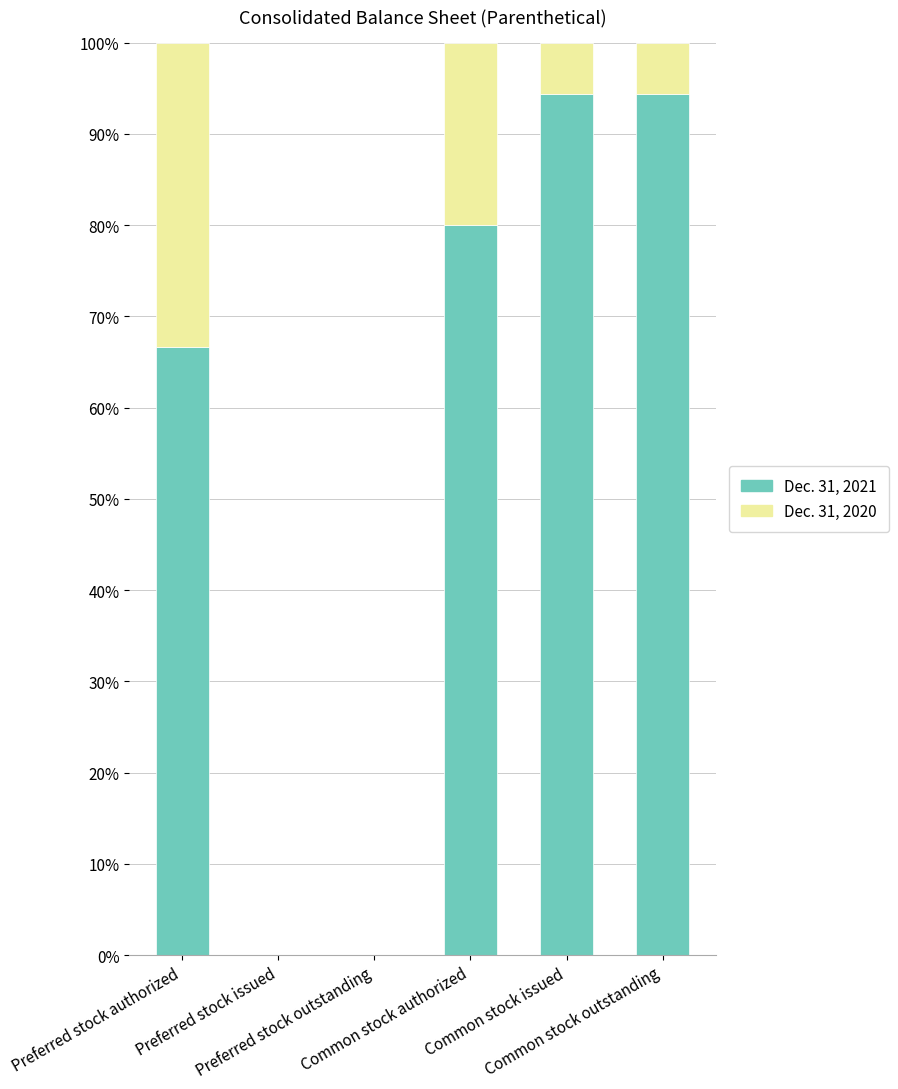

The Dec. 31, 2021 series shows 0.0 at Preferred stock issued. True or false?

True